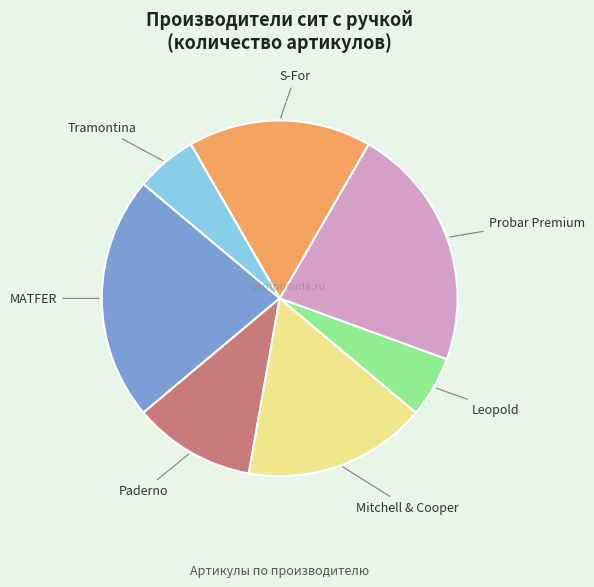

Is Tramontina the majority of the pie?

No